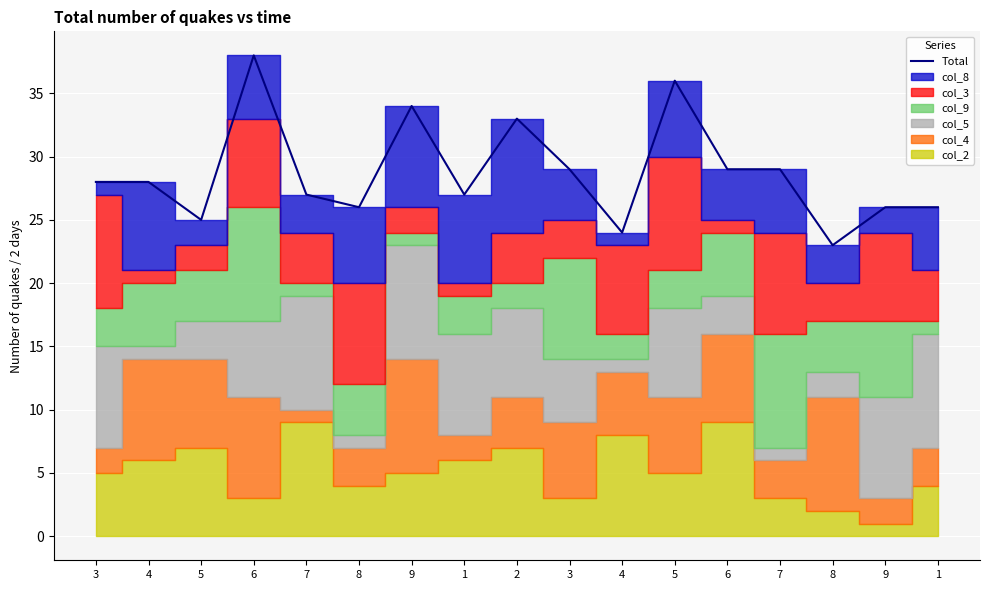

Where is the data nearest to the value 30?

3